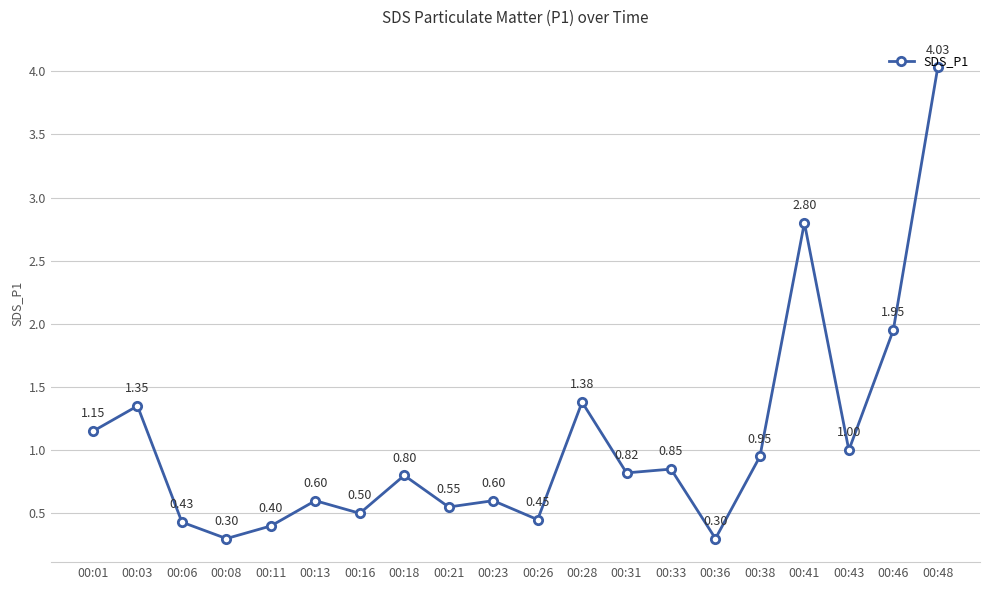

Between 00:13 and 00:38, which is larger?

00:38